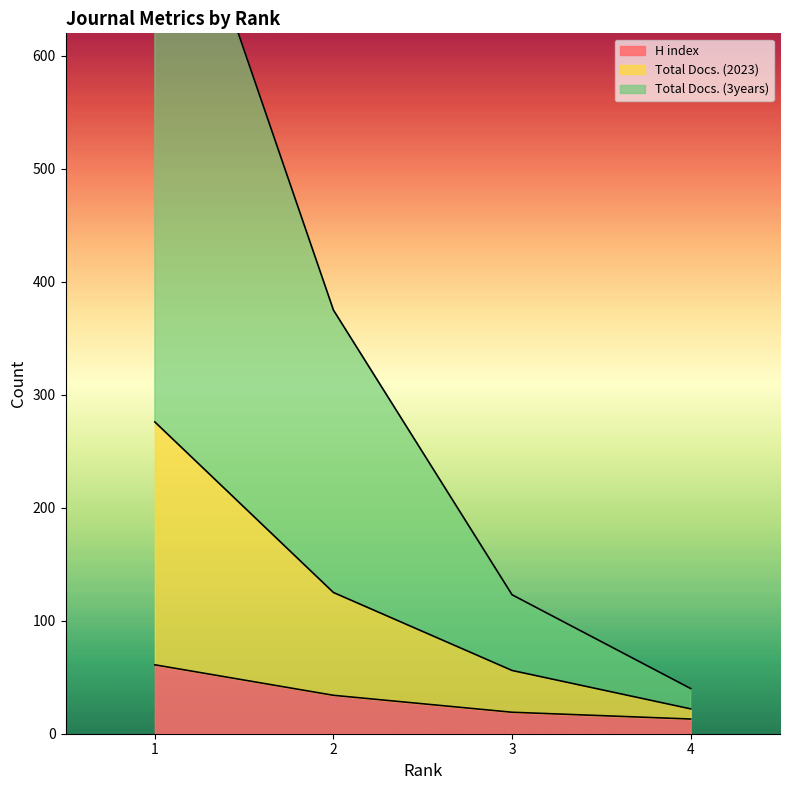

At which label is Total Docs. (3years) closest to 437?

2